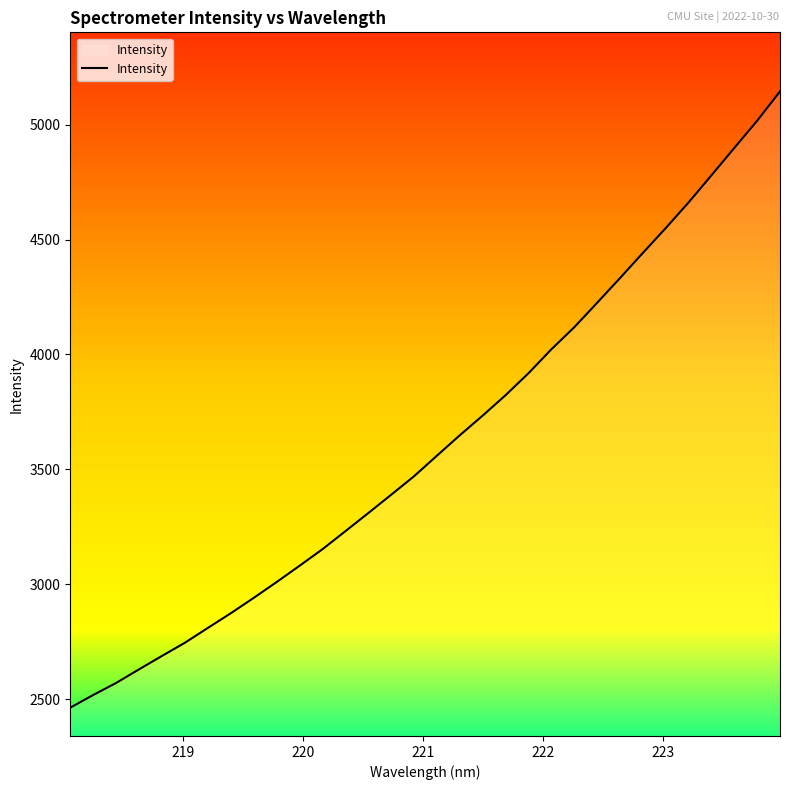

How many categories are shown in the chart?

32